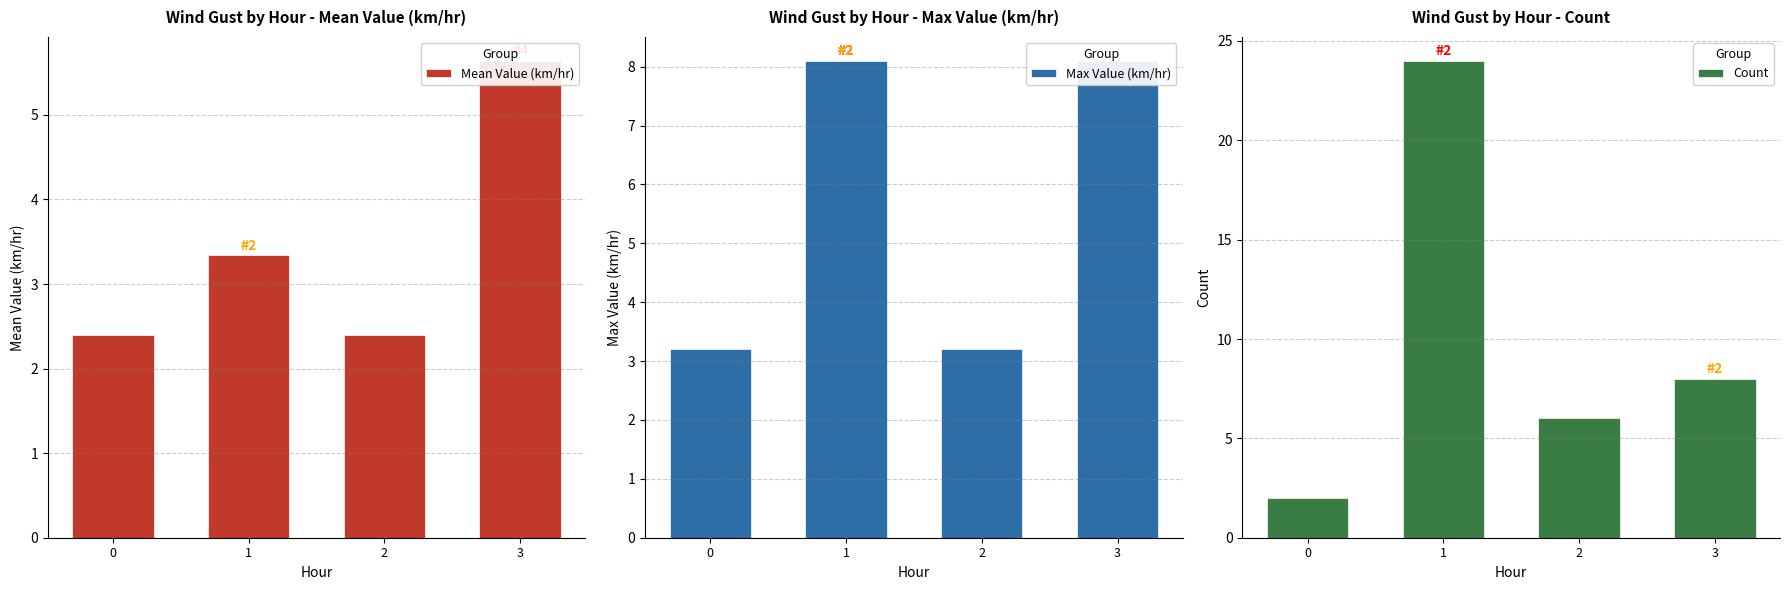

What is the value of the Max Value (km/hr) bar at the 3rd from the left?

3.2